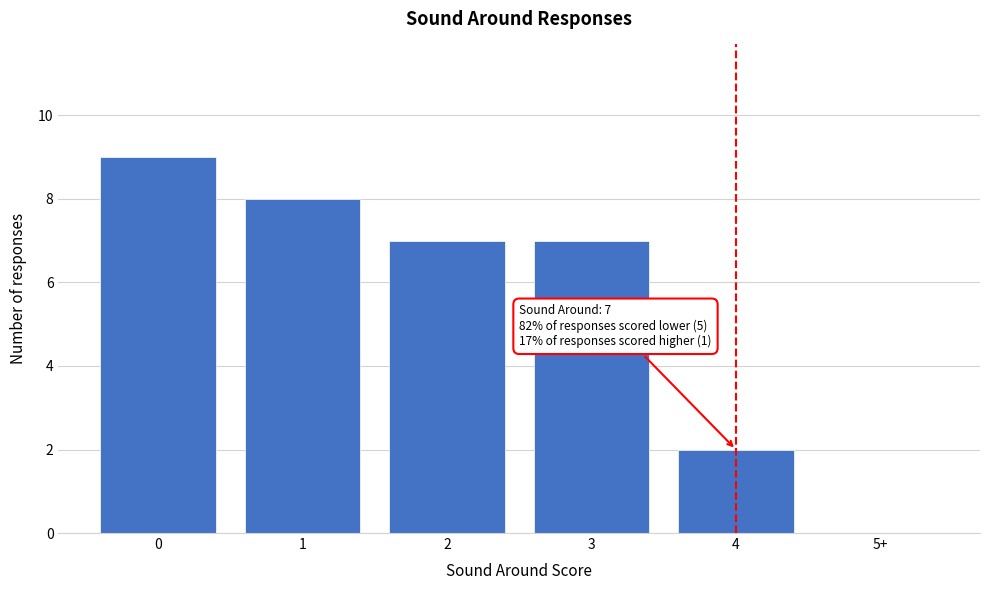

Reading left to right, transcribe all the data shown in this chart.

0=9	1=8	2=7	3=7	4=2	5+=0